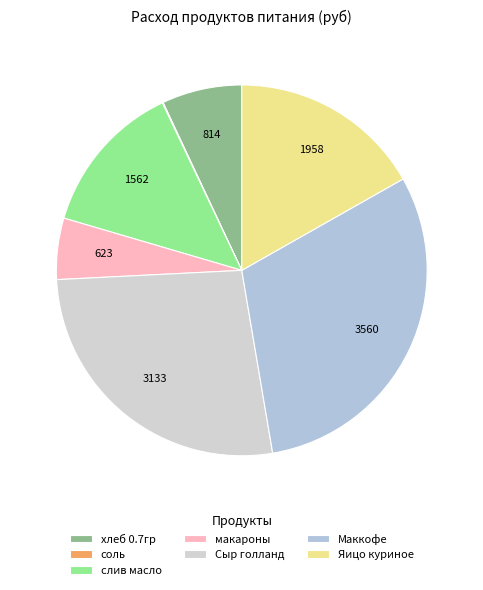

Which has a higher value, макароны or Маккофе?

Маккофе